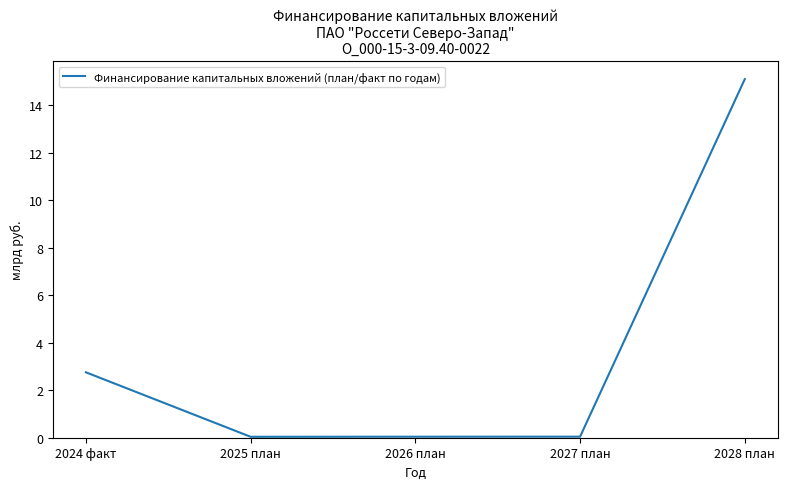

How many categories are shown in the chart?

5